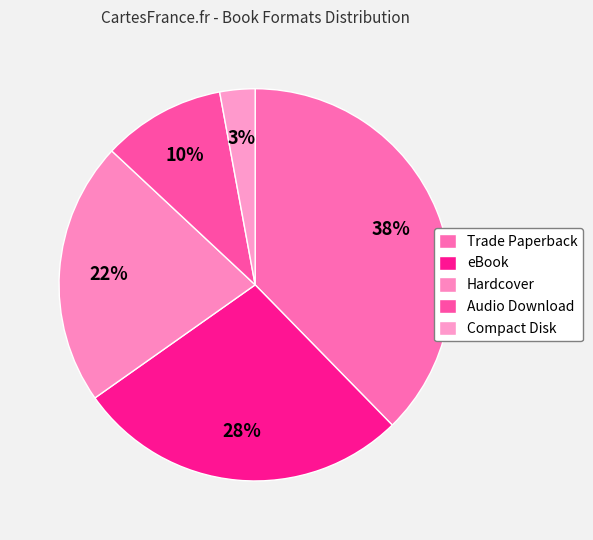

To the nearest percent, what percentage of the pie is Audio Download?

10%